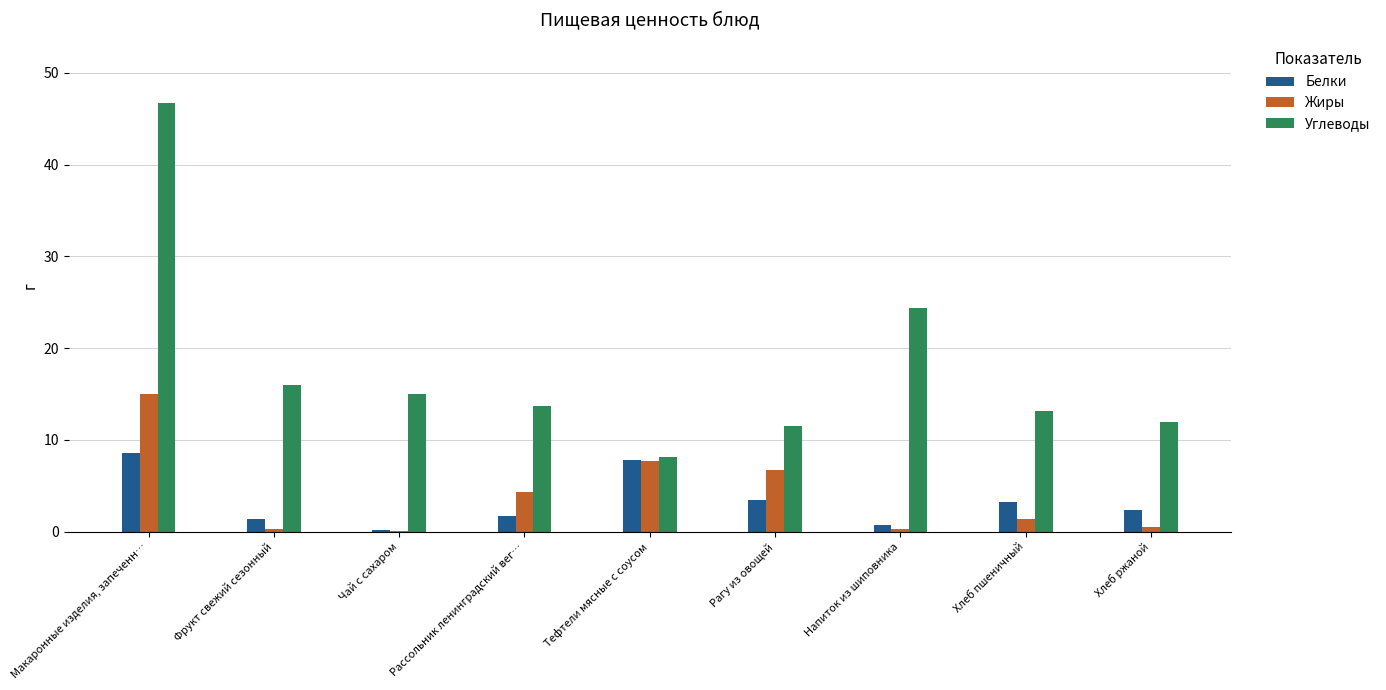

Which series has the largest total across all categories?

Углеводы